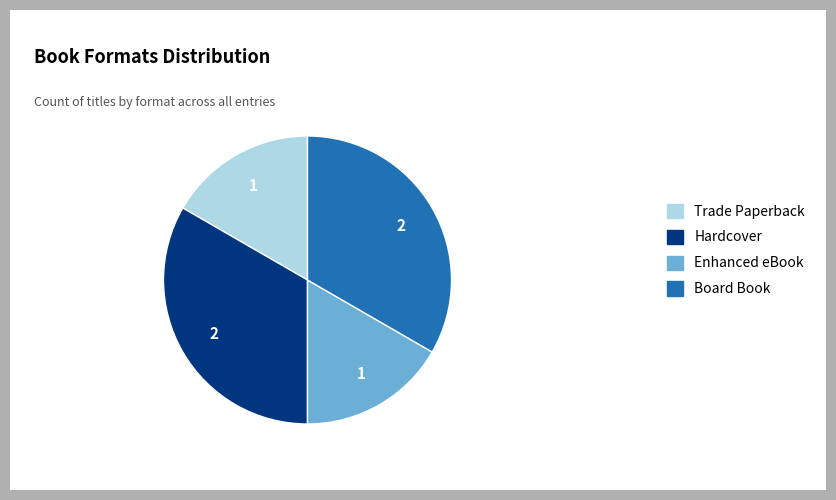

Count the number of slices in the pie.

4